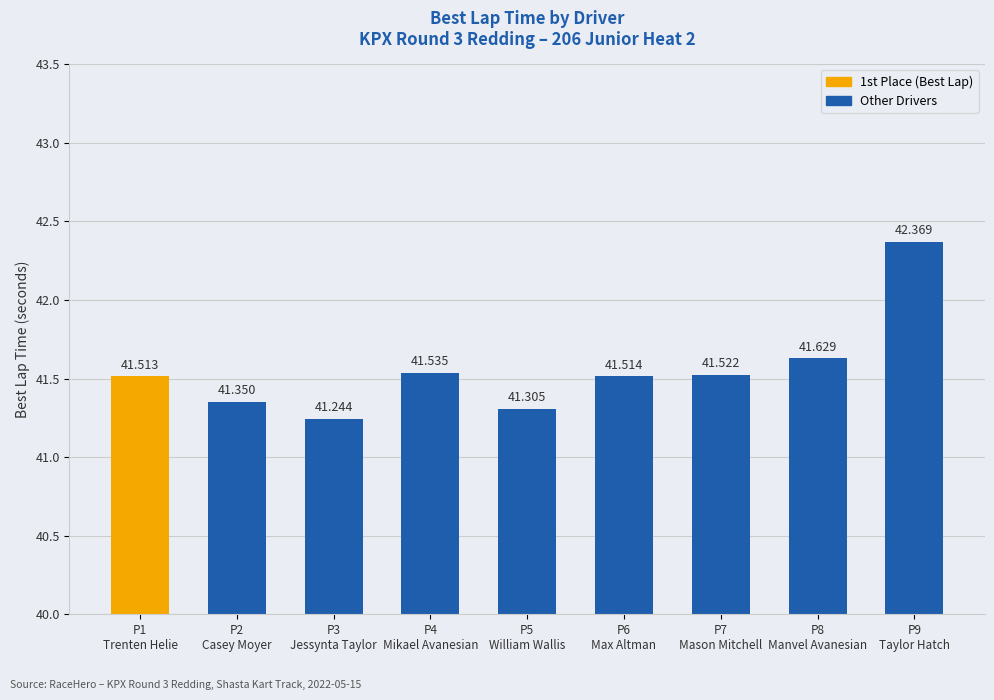

Between P8
Manvel Avanesian and P2
Casey Moyer, which is larger?

P8
Manvel Avanesian